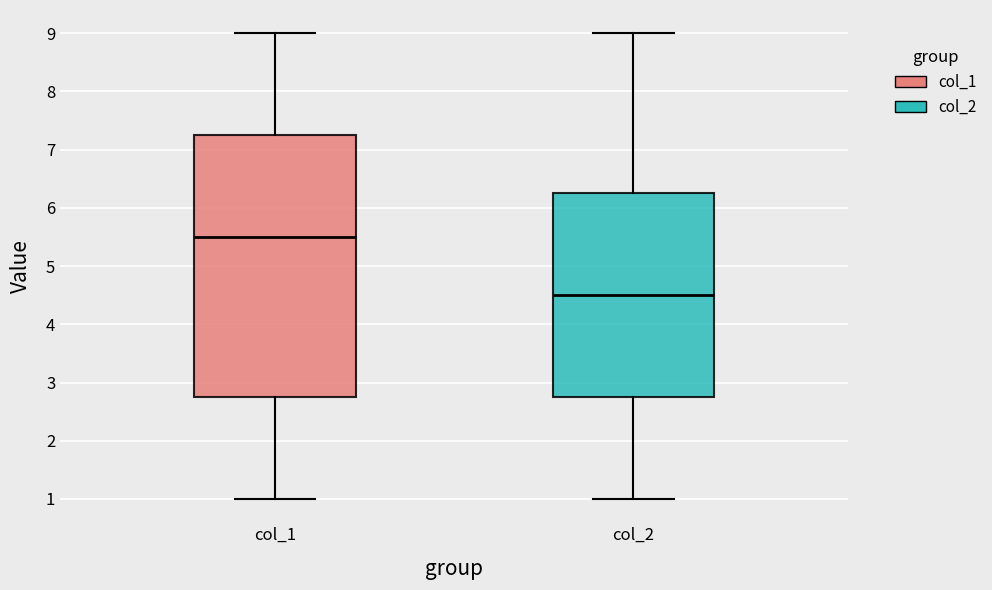

Comparing the boxes themselves (not the whiskers), which one is the tallest?

col_1